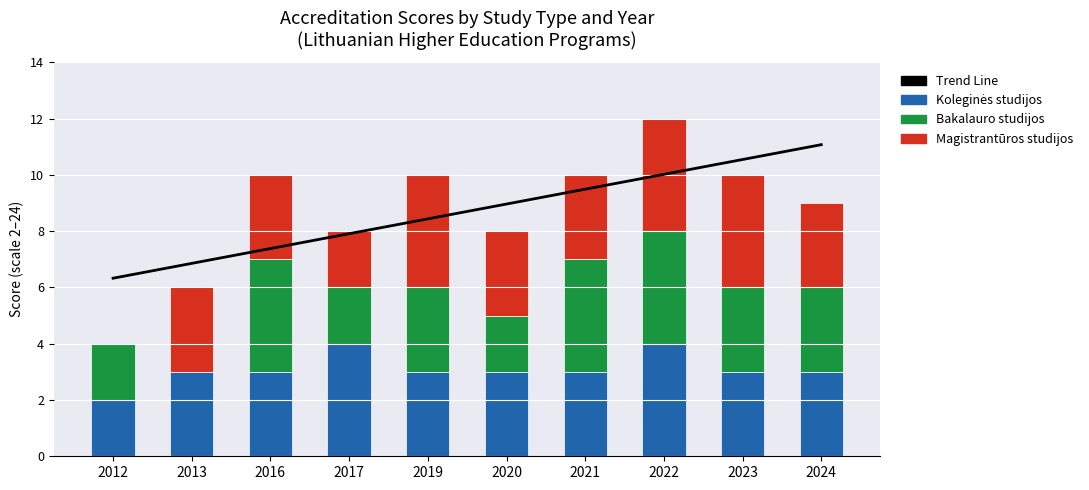

What are all the series names shown in the legend?

Trend Line, Koleginės studijos, Bakalauro studijos, Magistrantūros studijos